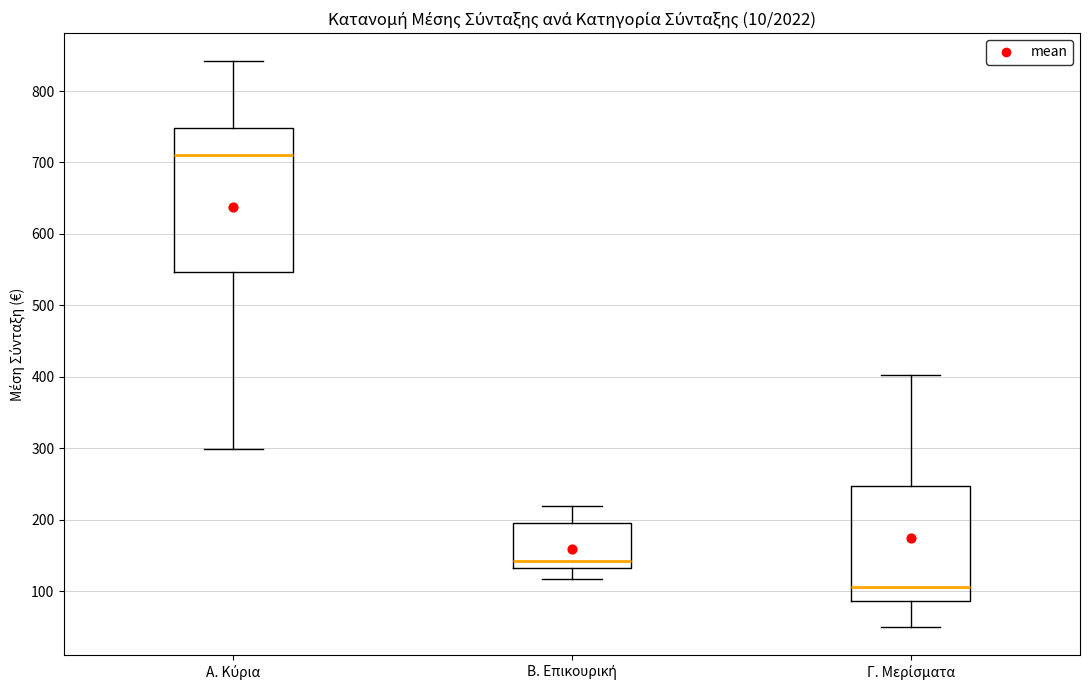

Reading left to right, read every box against the y-axis: the position of its median line, the range the box covers, and the ends of its whiskers. The values are not printed on the chart, so give them approximately, as read against the axis.

Α. Κύρια: median 710, box 550 to 750, whiskers 300 to 840
Β. Επικουρική: median 140, box 130 to 200, whiskers 120 to 220
Γ. Μερίσματα: median 110, box 90 to 250, whiskers 50 to 400